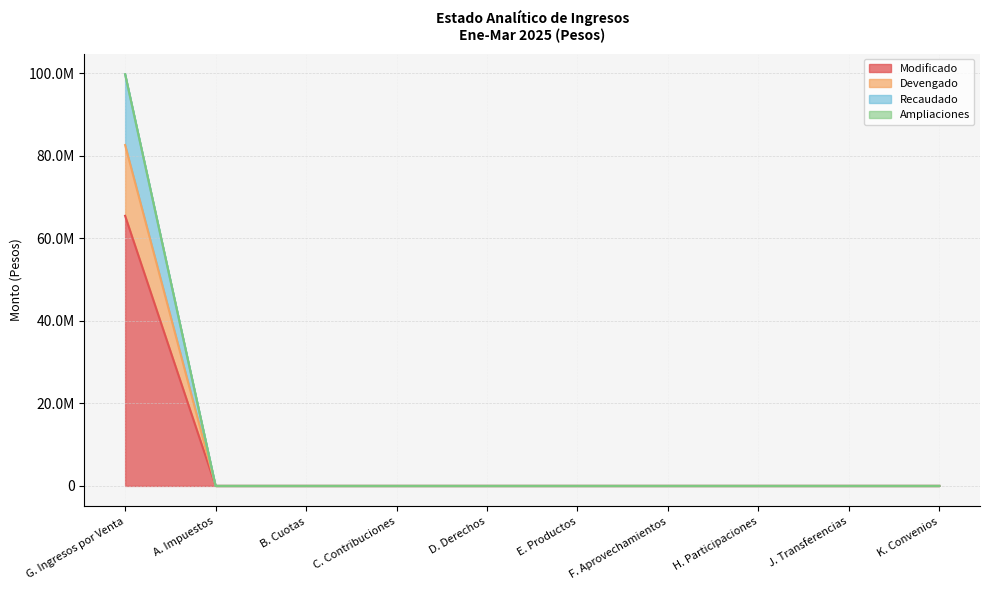

Does the chart have visible grid lines?

Yes